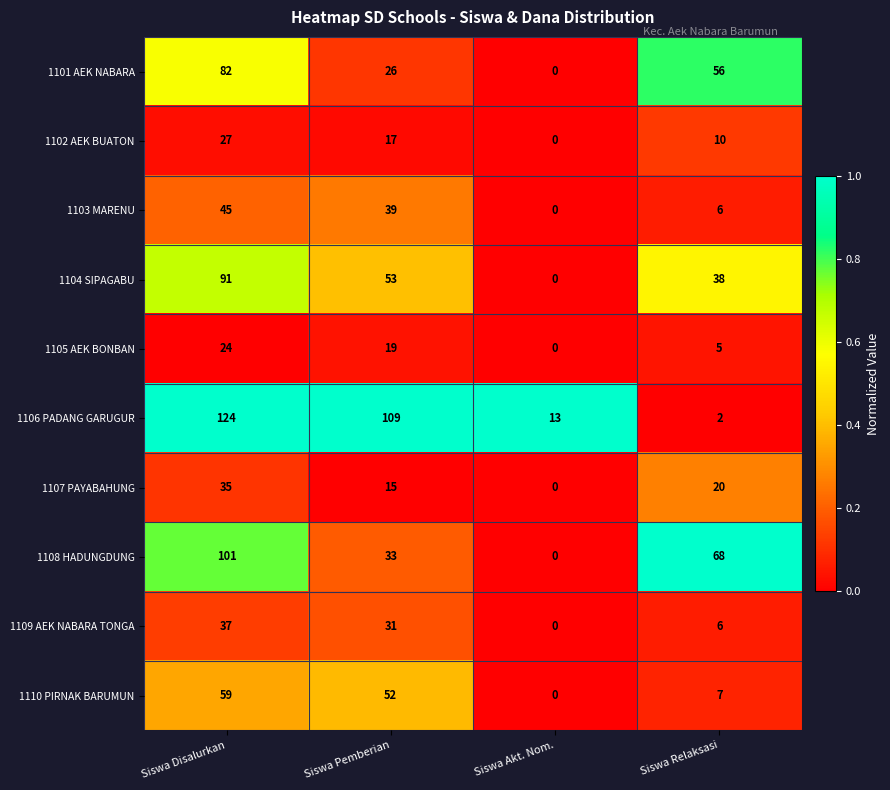

What is the sum of all 1105 AEK BONBAN values?

48